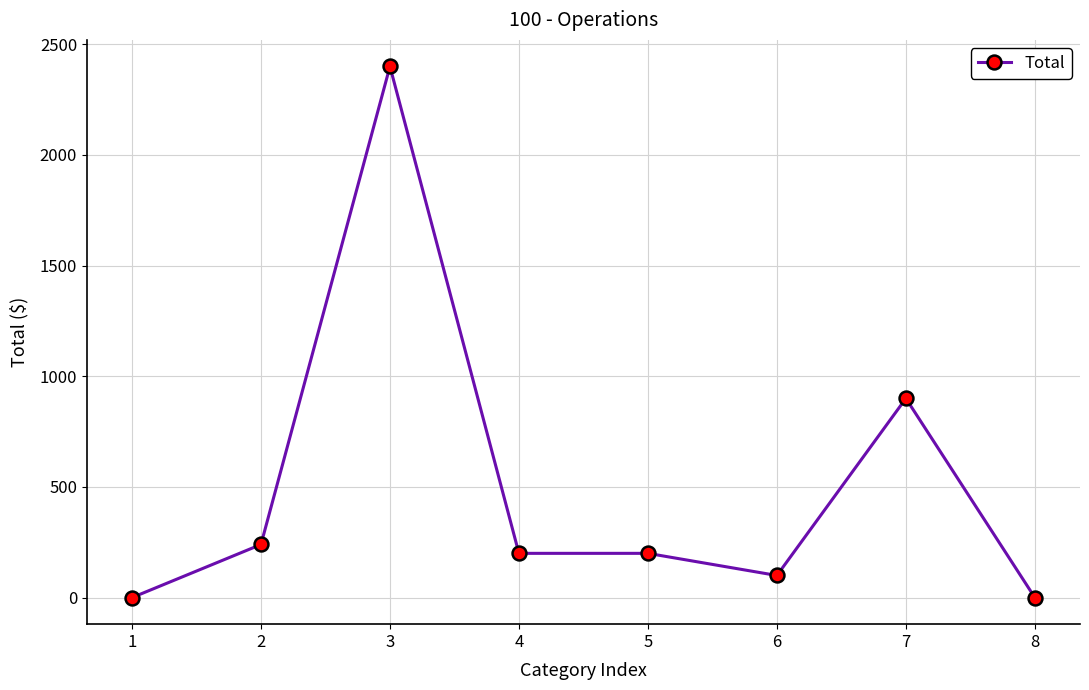

What is the approximate value at 6, to the nearest 10?

100